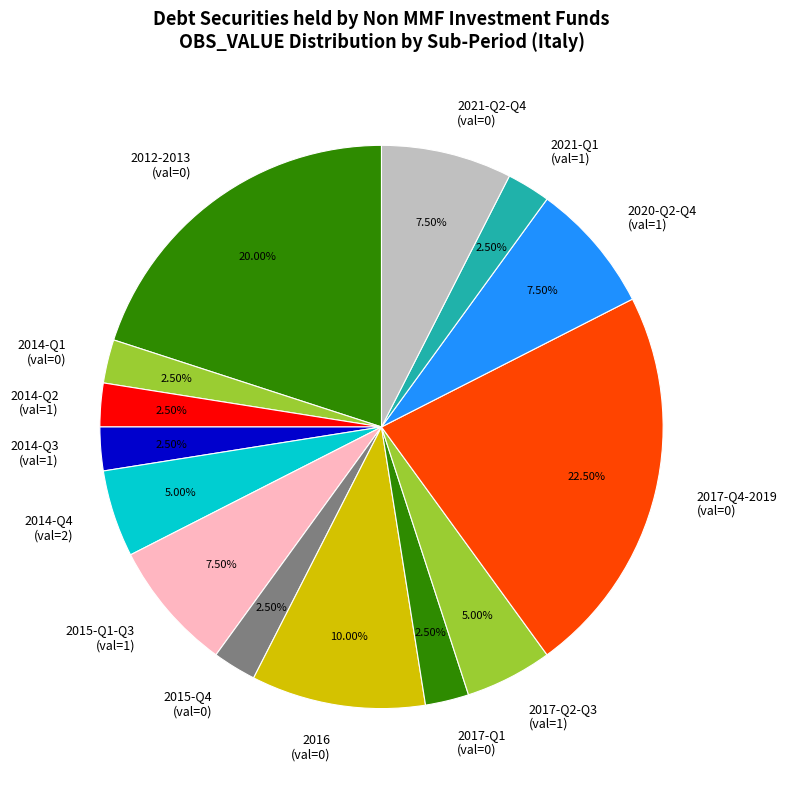

What is the largest slice in the pie chart?

2017-Q4-2019 (val=0)